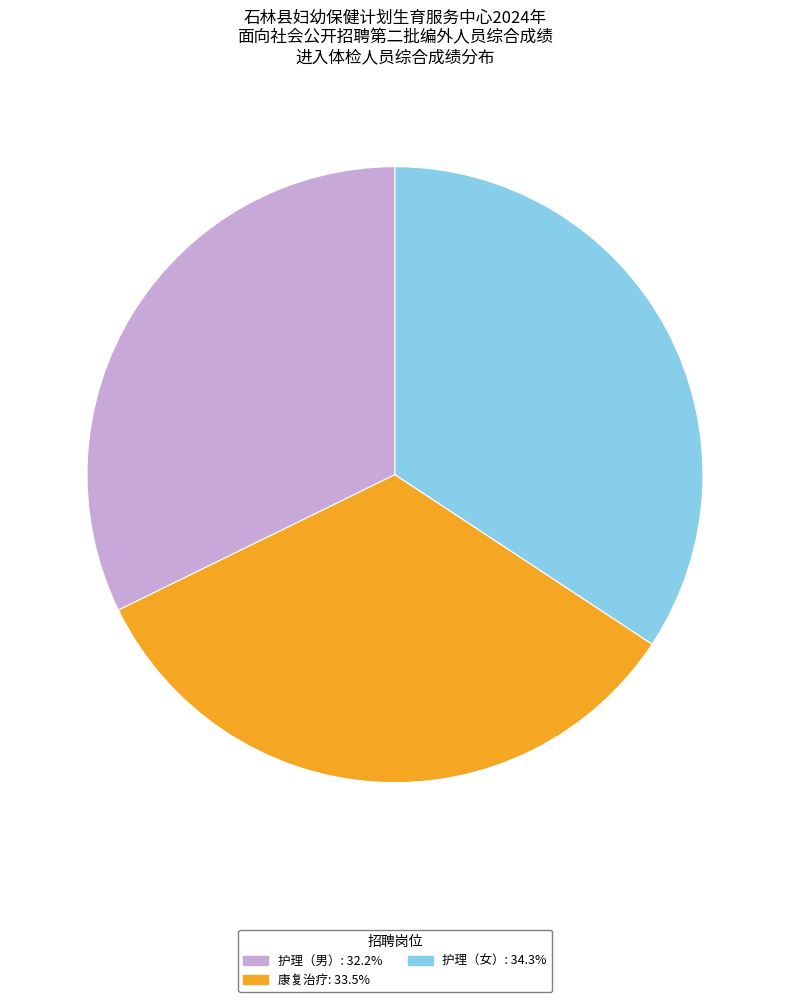

Count the number of slices in the pie.

3